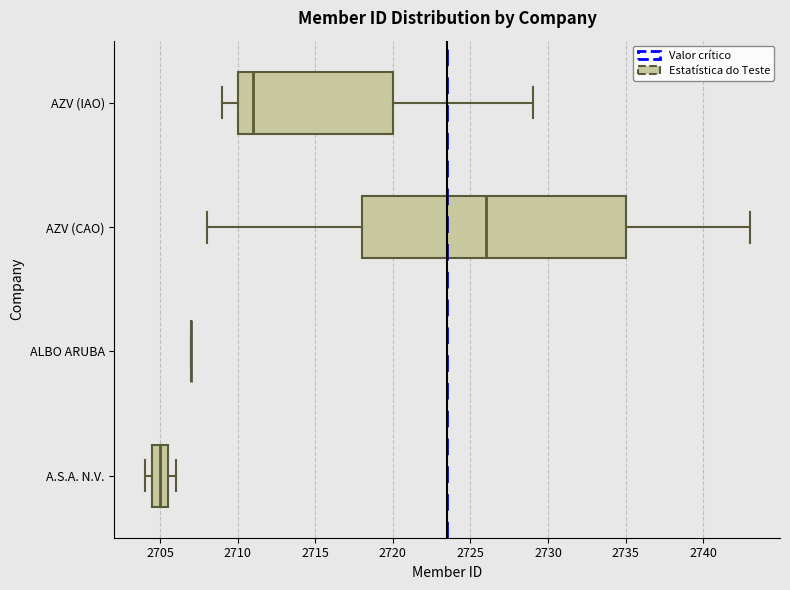

Reading bottom to top, read every box against the x-axis: the position of its median line, the range the box covers, and the ends of its whiskers. The values are not printed on the chart, so give them approximately, as read against the axis.

A.S.A. N.V.: median 2705.0, box 2704.5 to 2705.5, whiskers 2704.0 to 2706.0
ALBO ARUBA: box collapsed to a line at 2707.0, whiskers 2707.0 to 2707.0
AZV (CAO): median 2726.0, box 2718.0 to 2735.0, whiskers 2708.0 to 2743.0
AZV (IAO): median 2711.0, box 2710.0 to 2720.0, whiskers 2709.0 to 2729.0